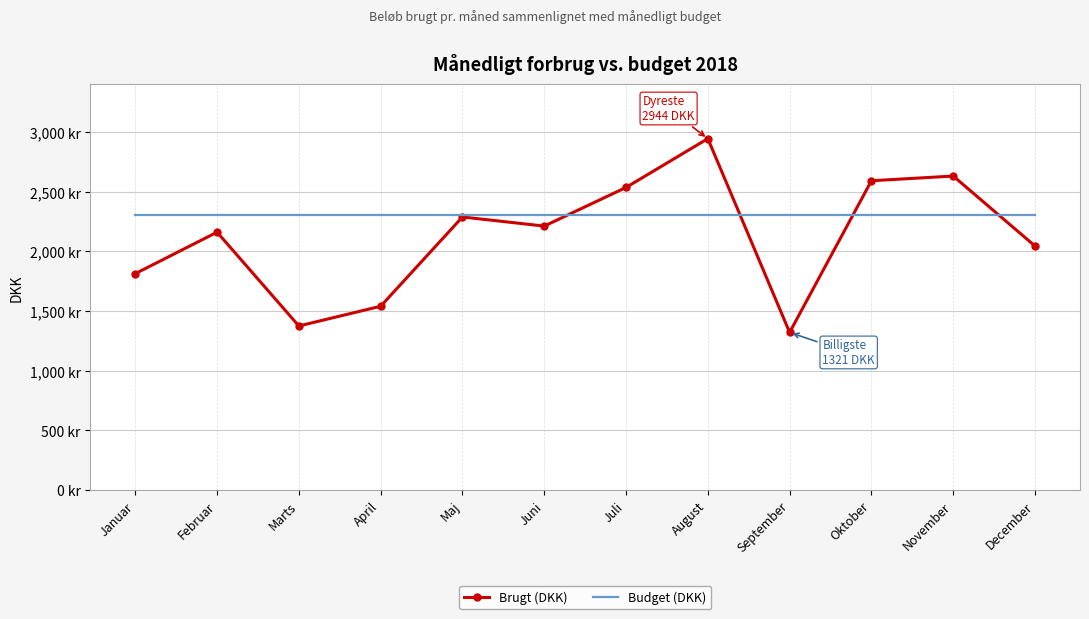

True or false: Budget (DKK) has more than 2 points higher than both neighbors.

False